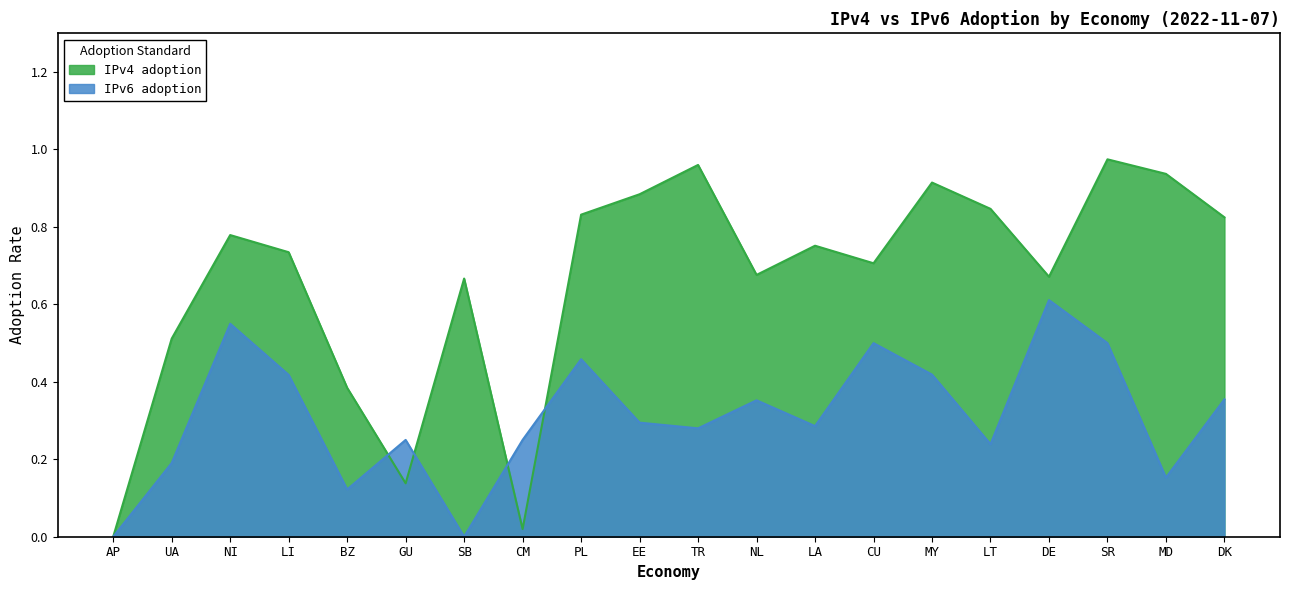

List the series in order of their peak value, highest first.

IPv4 adoption, IPv6 adoption